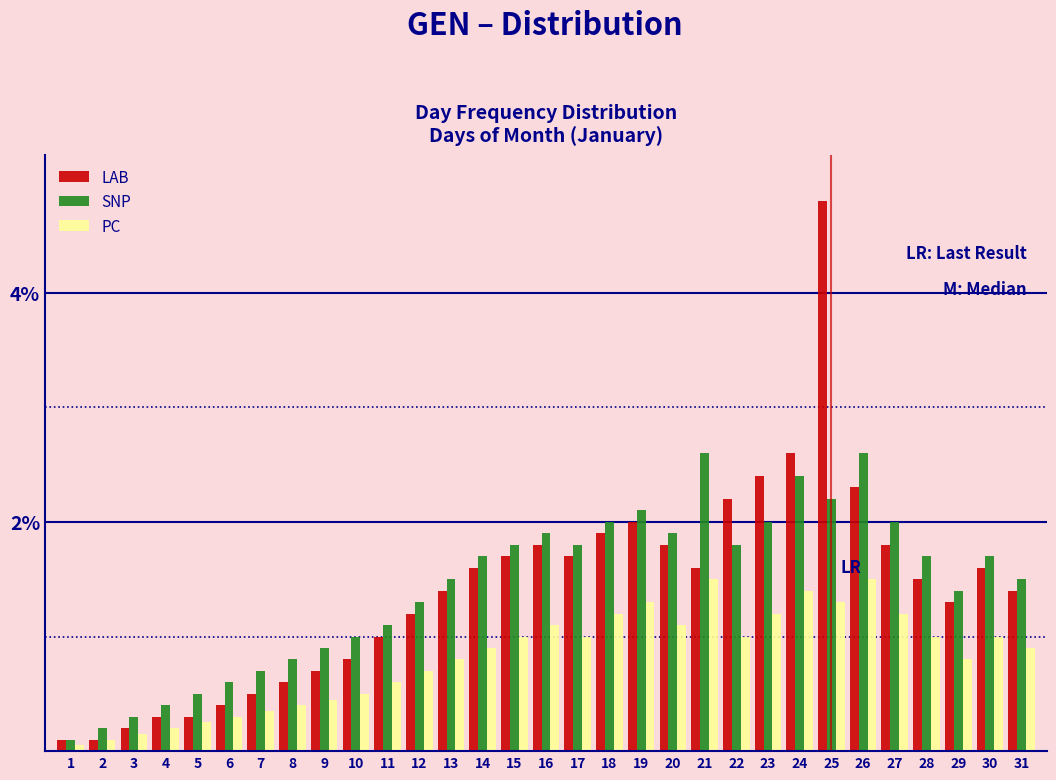

True or false: SNP has a value of 1.3 at 20.

False